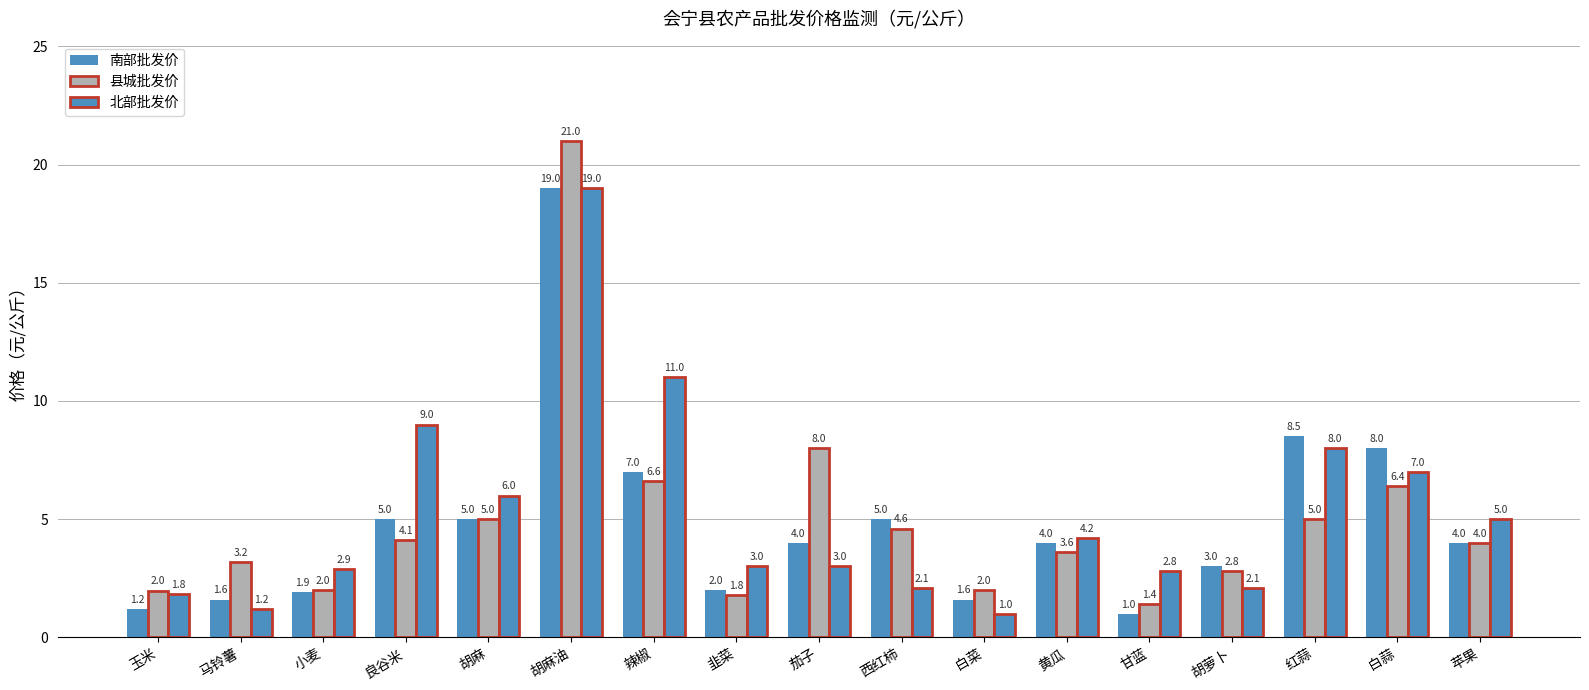

Reading right to left, list all the values displayed in this chart.

南部批发价: 苹果=4.0	白蒜=8.0	红蒜=8.5	胡萝卜=3.0	甘蓝=1.0	黄瓜=4.0	白菜=1.6	西红柿=5.0	茄子=4.0	韭菜=2.0	辣椒=7.0	胡麻油=19.0	胡麻=5.0	良谷米=5.0	小麦=1.9	马铃薯=1.6	玉米=1.2
县城批发价: 苹果=4.0	白蒜=6.4	红蒜=5.0	胡萝卜=2.8	甘蓝=1.4	黄瓜=3.6	白菜=2.0	西红柿=4.6	茄子=8.0	韭菜=1.8	辣椒=6.6	胡麻油=21.0	胡麻=5.0	良谷米=4.1	小麦=2.0	马铃薯=3.2	玉米=2.0
北部批发价: 苹果=5.0	白蒜=7.0	红蒜=8.0	胡萝卜=2.1	甘蓝=2.8	黄瓜=4.2	白菜=1.0	西红柿=2.1	茄子=3.0	韭菜=3.0	辣椒=11.0	胡麻油=19.0	胡麻=6.0	良谷米=9.0	小麦=2.9	马铃薯=1.2	玉米=1.8